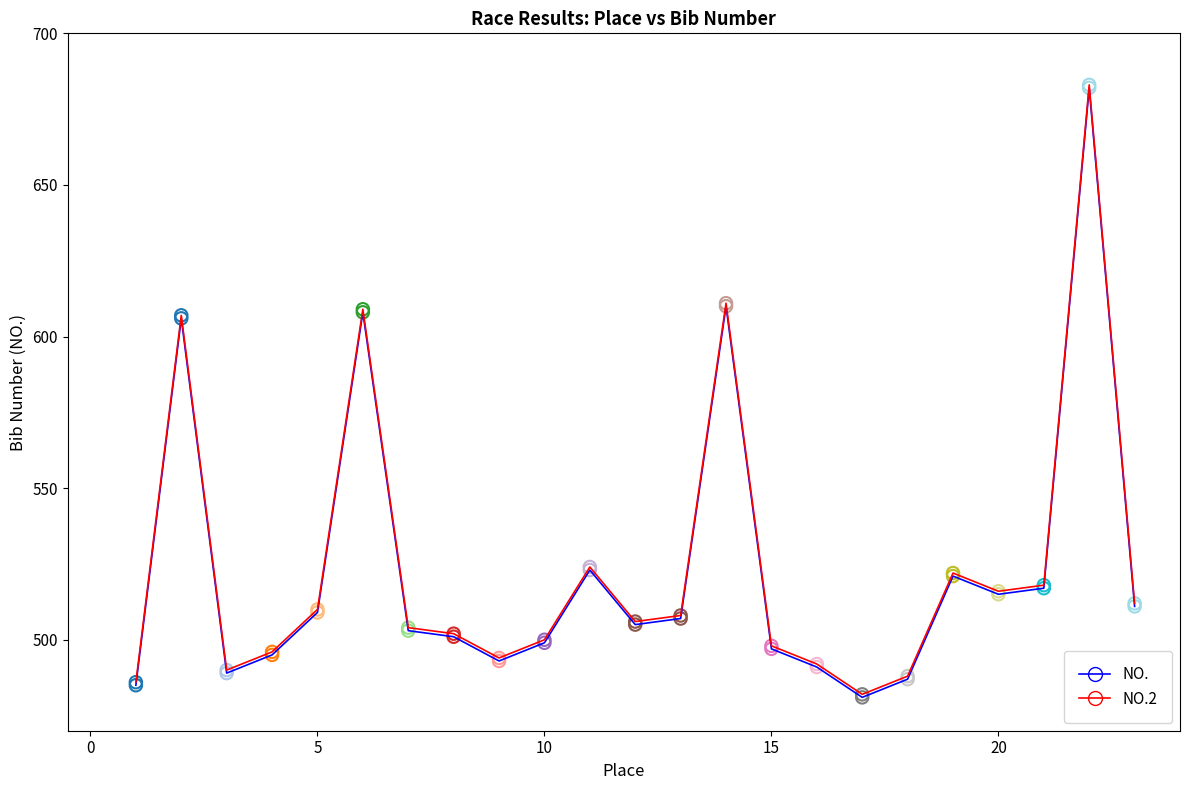

What is the maximum value shown in the chart?

683